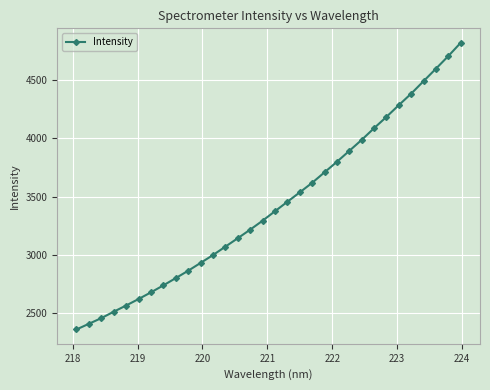

What is the smallest value displayed?

2362.6